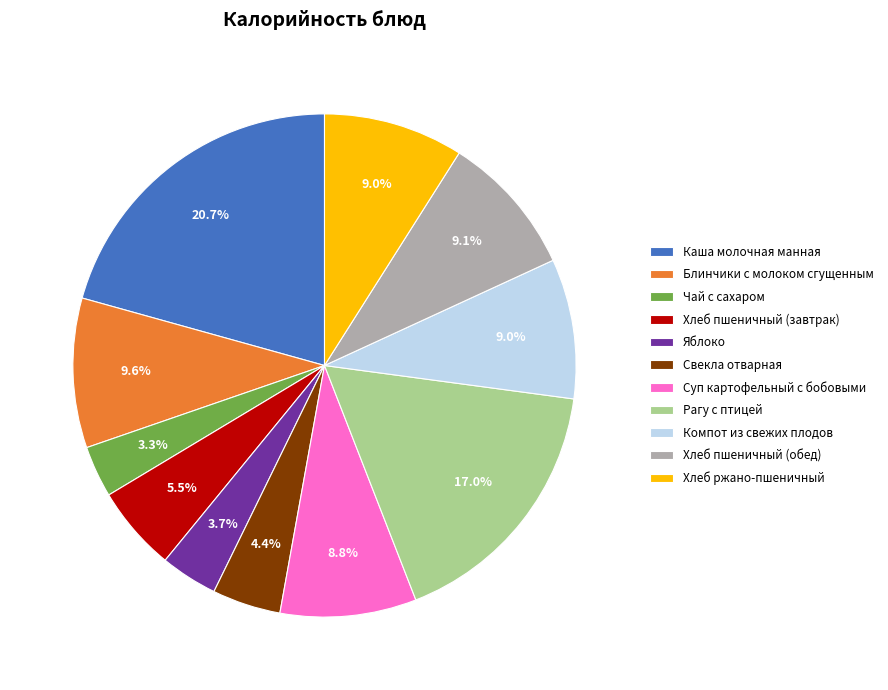

Which category has the biggest portion of the pie?

Каша молочная манная